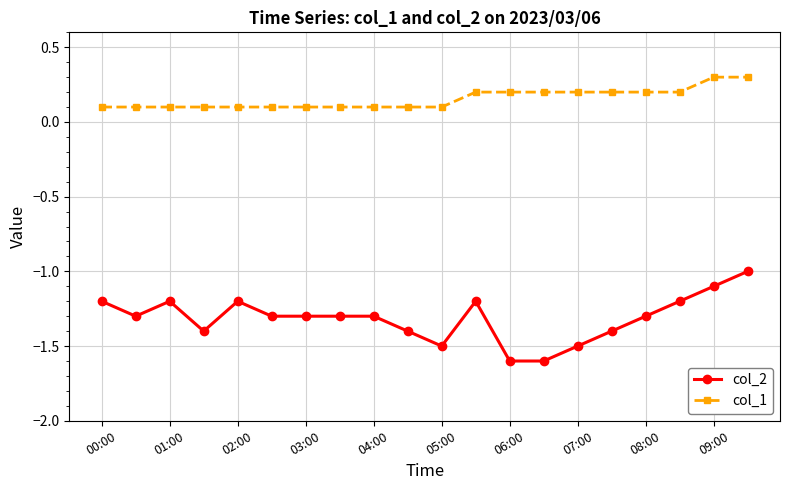

What is the difference between the second highest and second lowest values in the col_2 series?

0.5